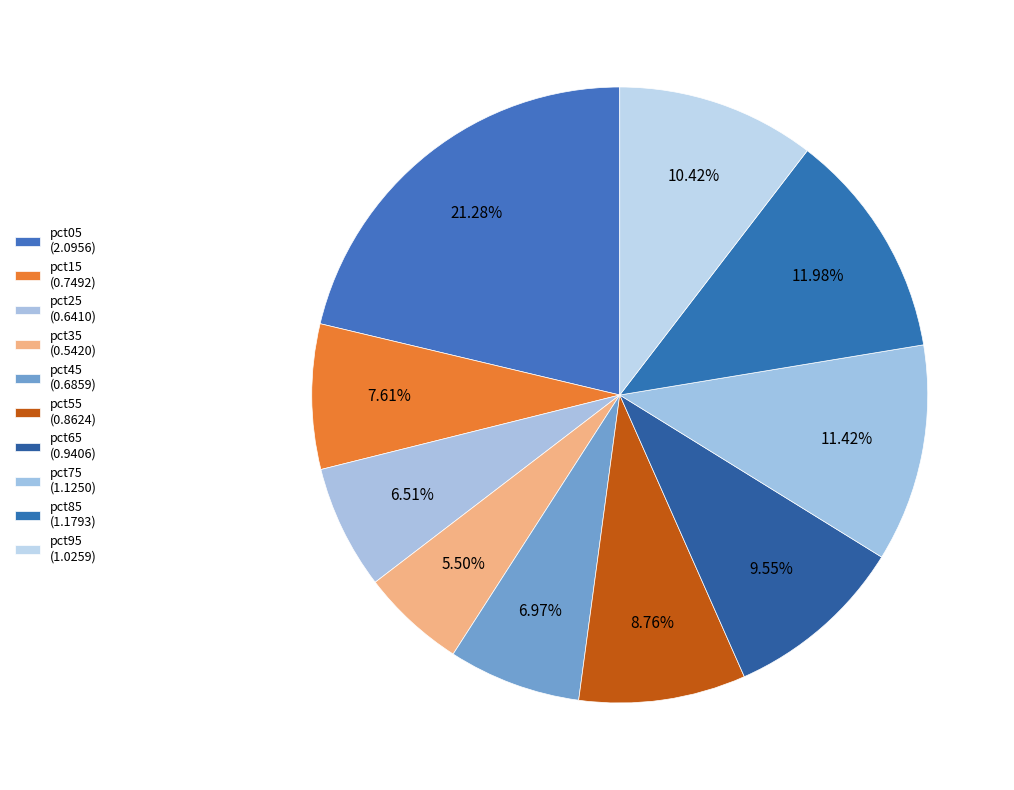

The pct45 slice represents 14% of the pie. True or false?

False